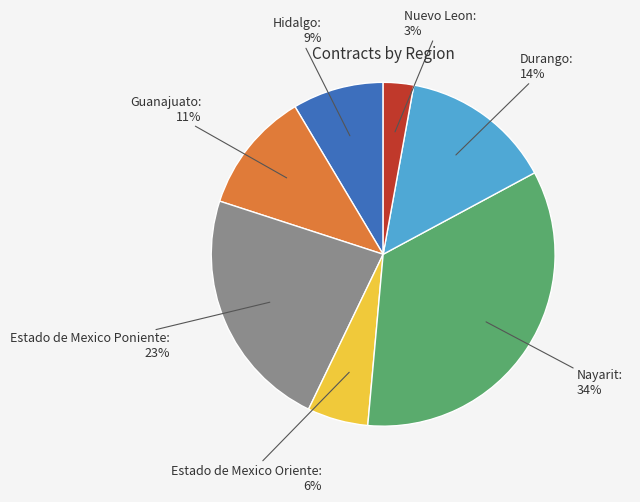

Does any single category account for the majority?

No